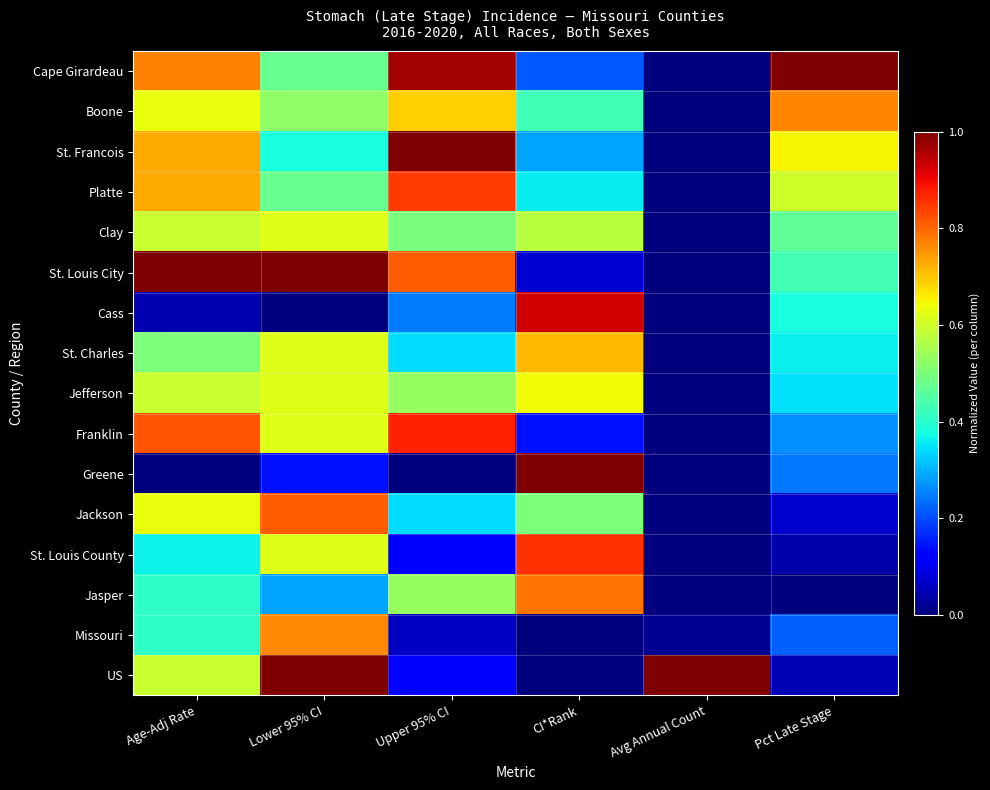

Which category has the highest value across all series?

Pct Late Stage